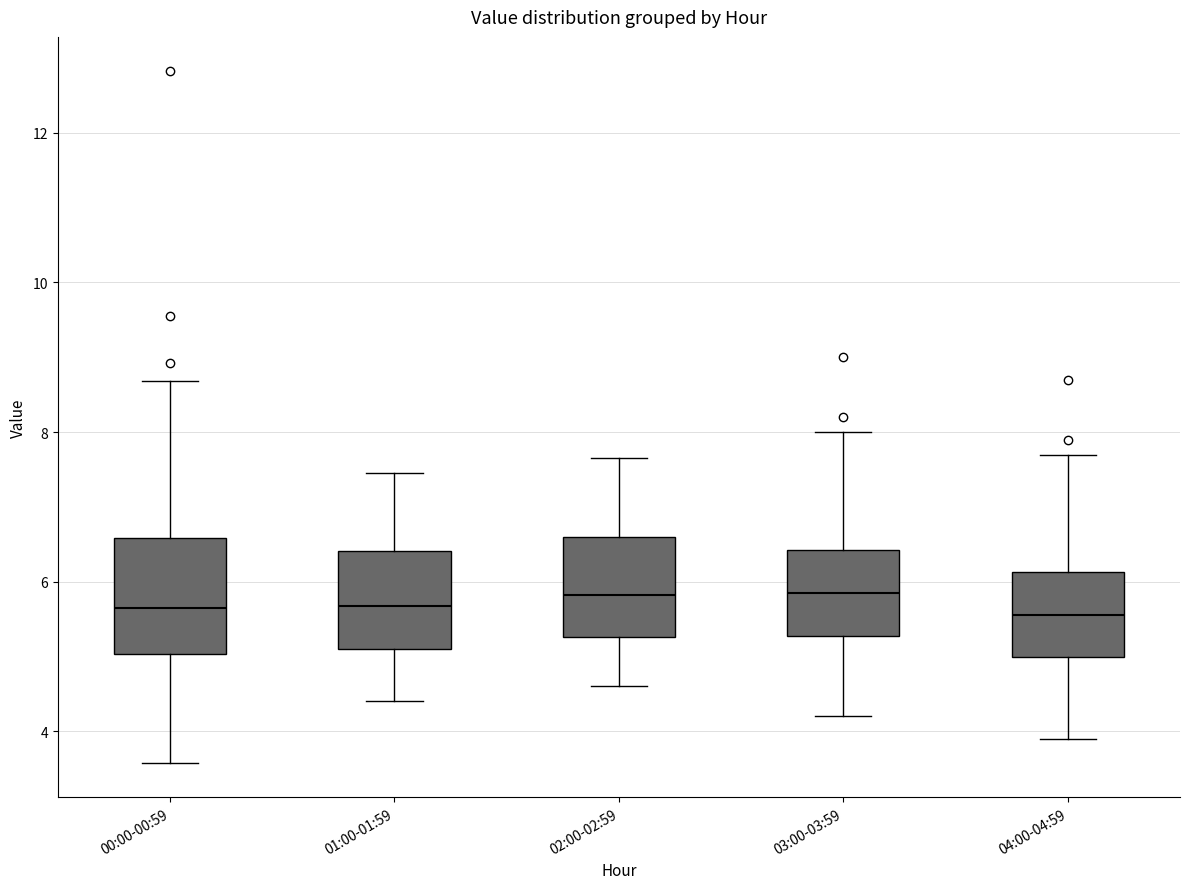

Where does the median line of the box for 00:00-00:59 sit on the y-axis? The values are not printed on the chart, so give them approximately, as read against the axis.

5.6